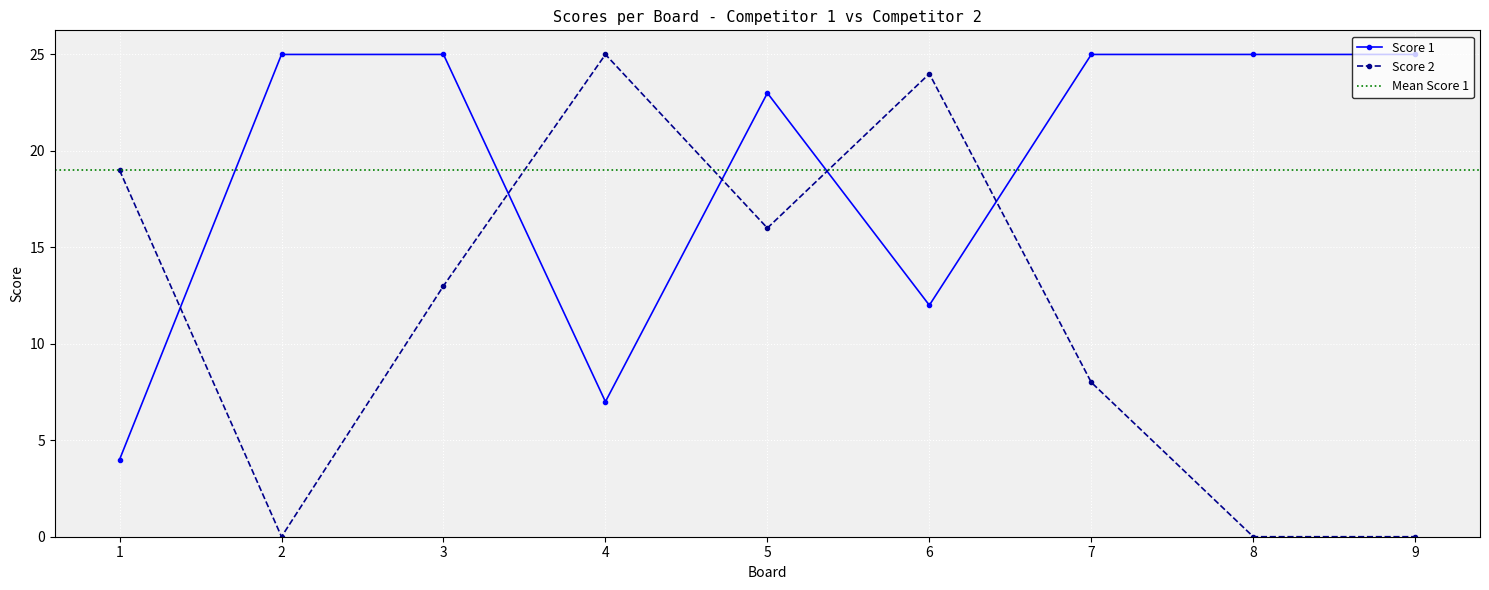

How many Score 2 values are between 0 and 19?

7